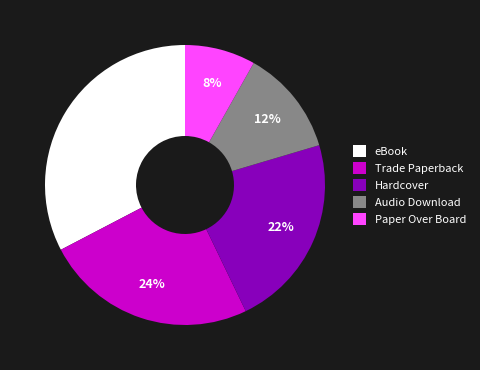

What is the largest slice in the pie chart?

eBook